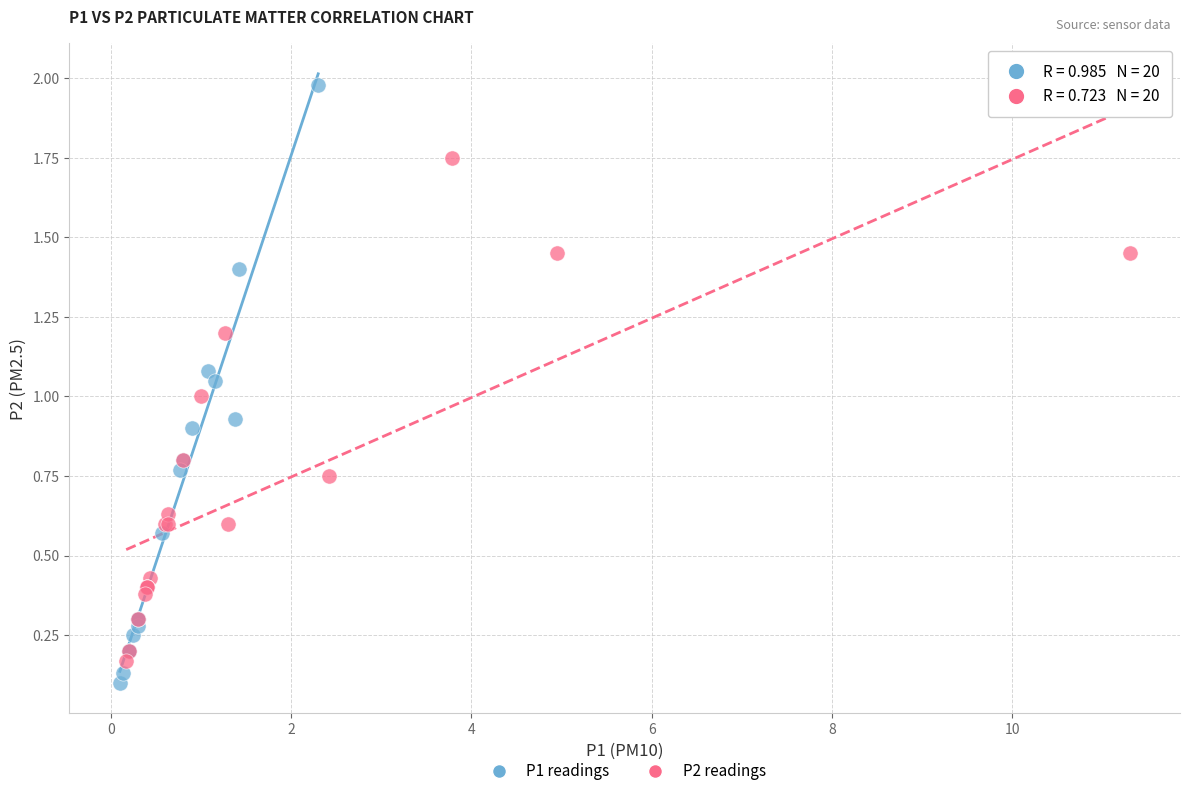

Which series has the largest Y range (max minus min)?

P1 readings